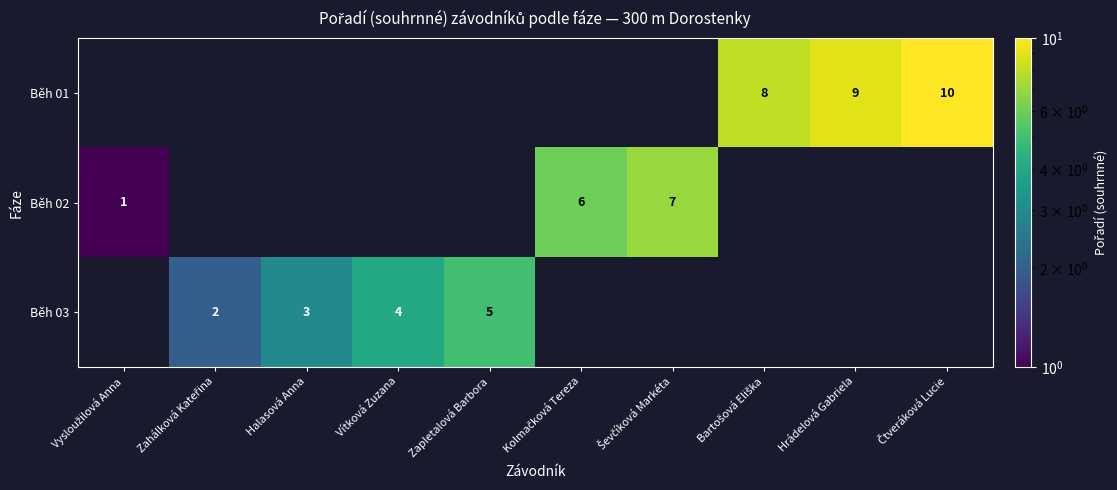

The value of Běh 01 at Hrádelová Gabriela is 9. True or false?

True